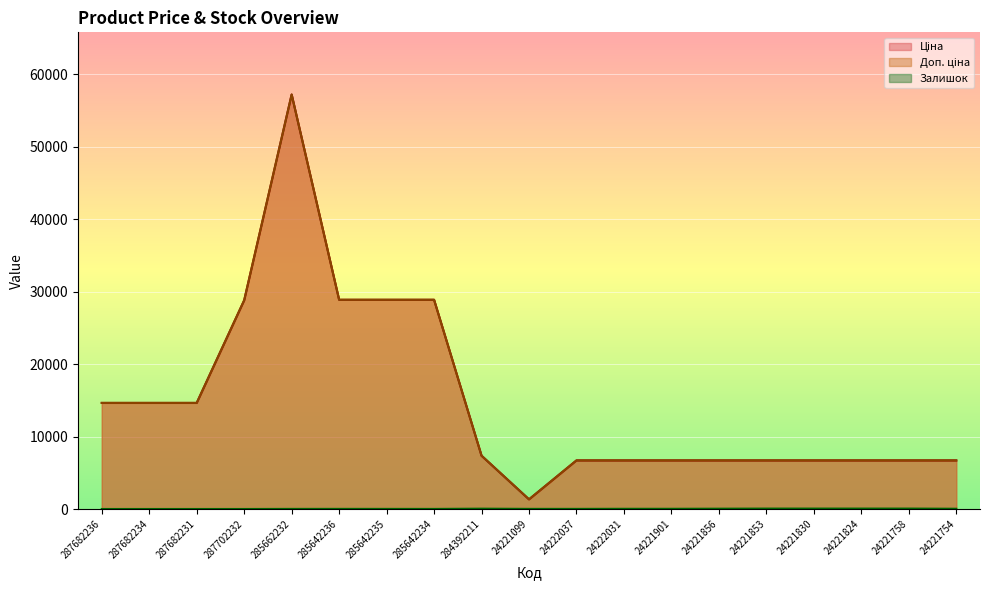

Is it true that Ціна equals 6710.2 at 24221856?

True